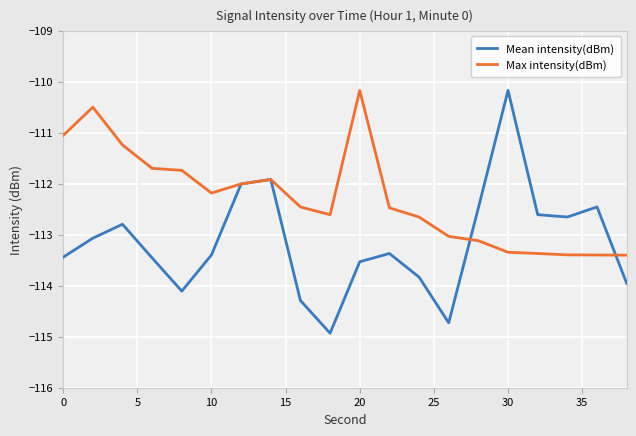

Which series has the largest total across all categories?

Max intensity(dBm)